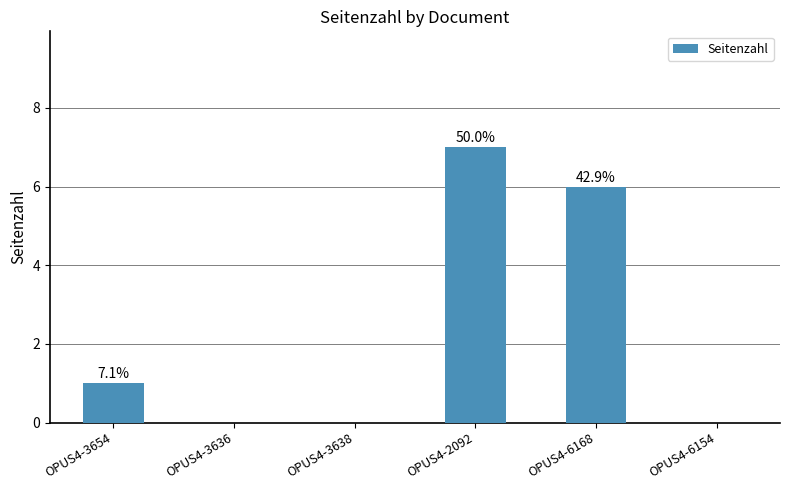

Reading left to right, list all the values displayed in this chart.

OPUS4-3654=1	OPUS4-3636=0	OPUS4-3638=0	OPUS4-2092=7	OPUS4-6168=6	OPUS4-6154=0